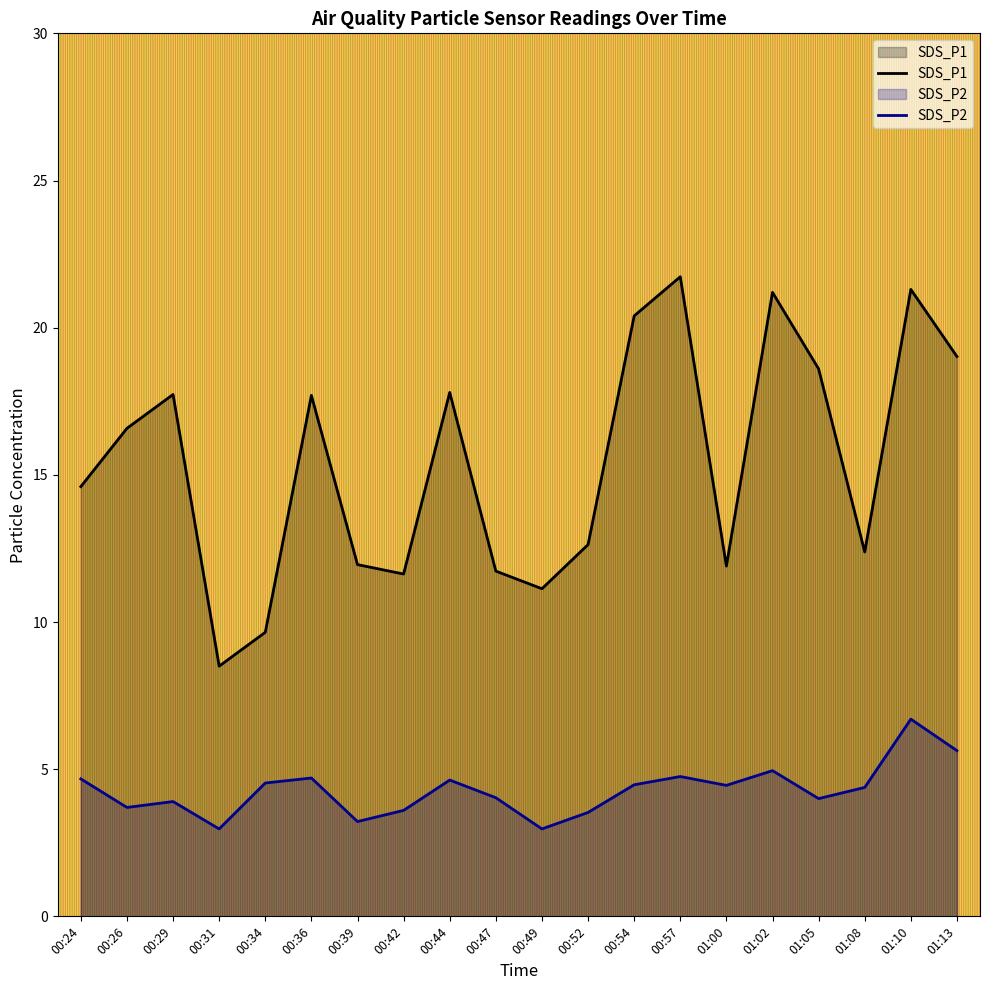

What is the difference between the highest and lowest values at 00:34?

5.1